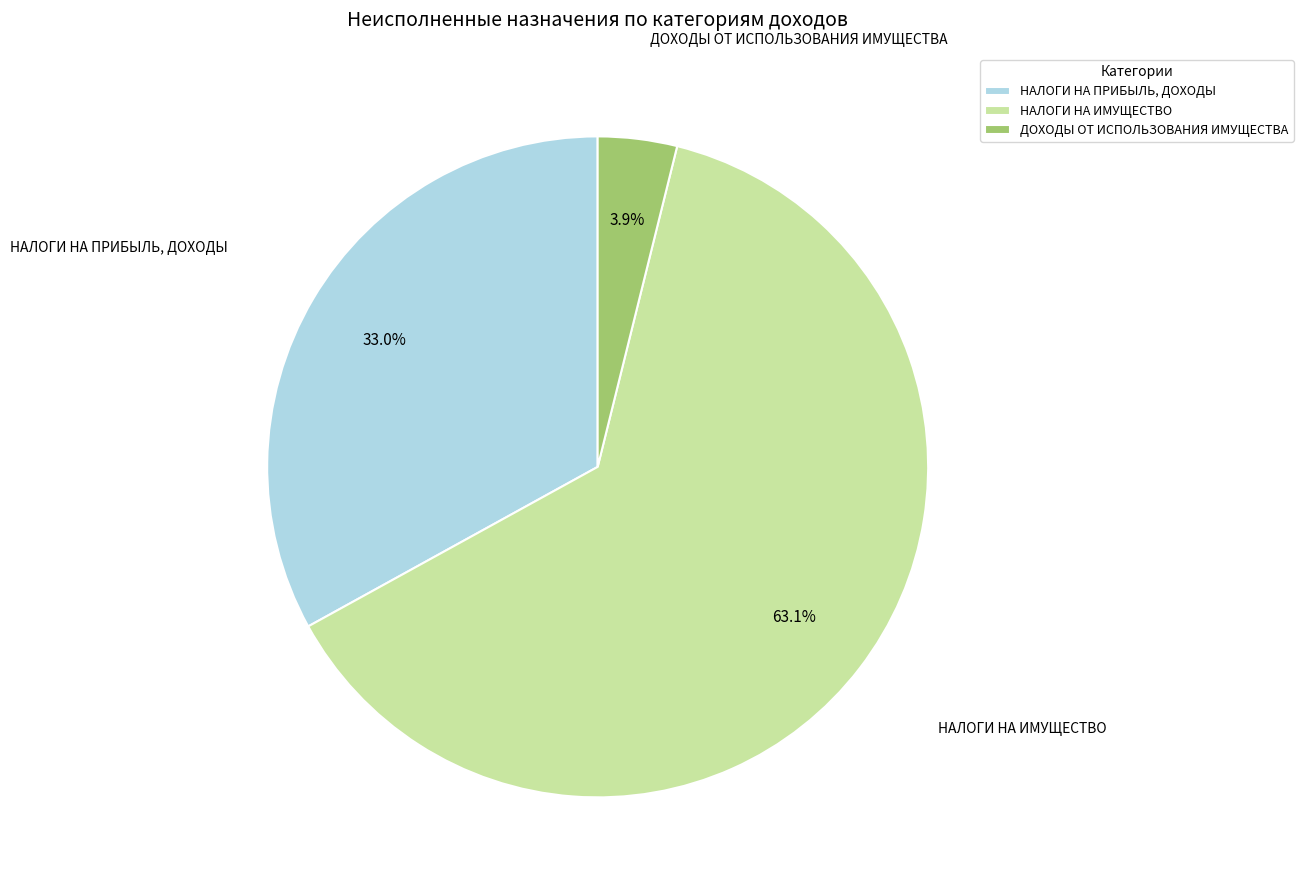

How many segments does this pie chart have?

3